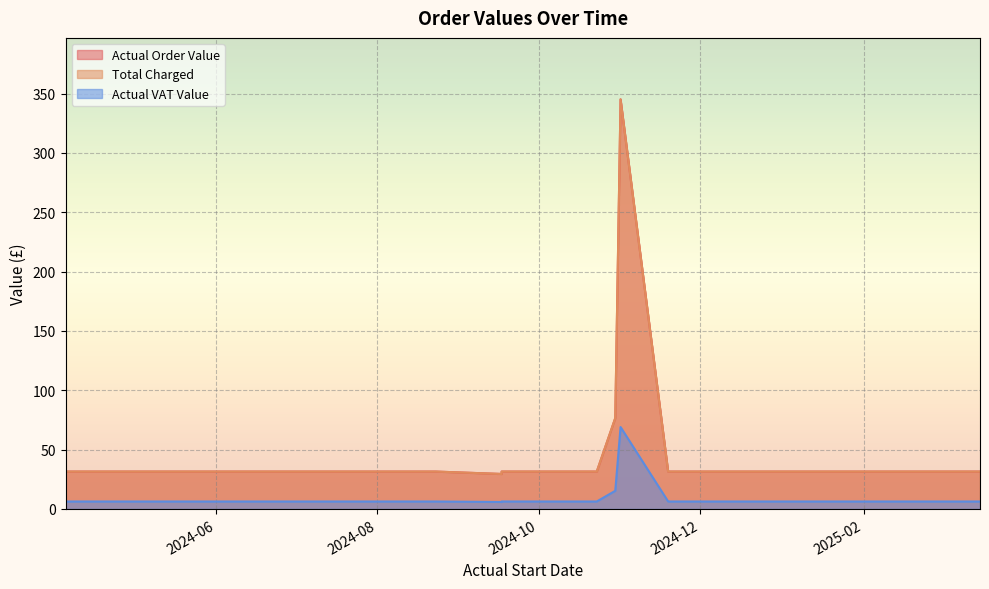

List the labels in order of Actual VAT Value value, largest first.

2024-11-01, 2024-10-30, 2025-03-17, 2025-02-20, 2025-01-20, 2024-12-18, 2024-11-19, 2024-10-23, 2024-09-17, 2024-08-23, 2024-07-29, 2024-07-03, 2024-06-05, 2024-05-08, 2024-04-05, 2024-09-17